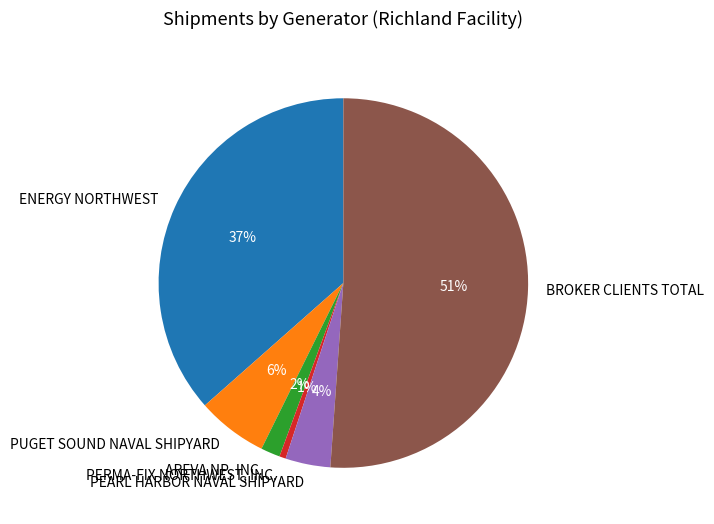

What is the largest slice in the pie chart?

BROKER CLIENTS TOTAL